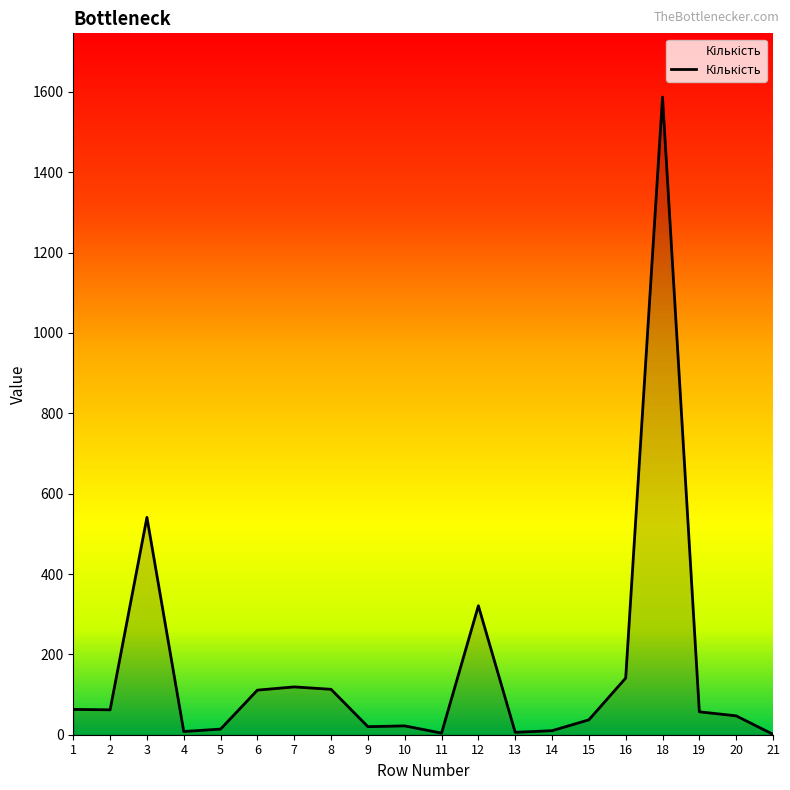

What is the difference between the values at 21 and 8?

112